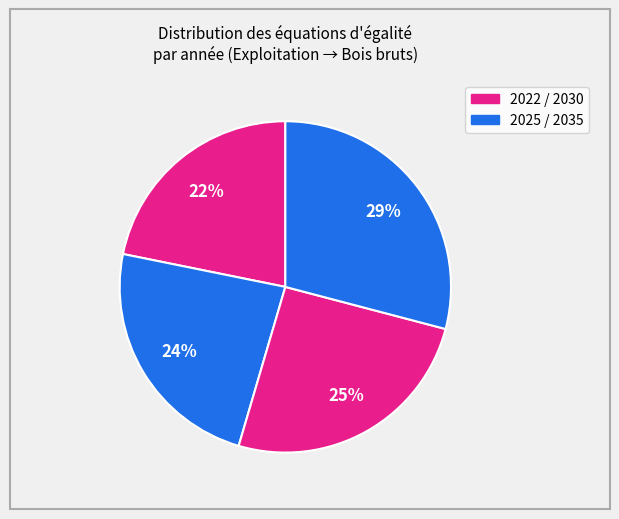

How many slices are in this pie chart?

4